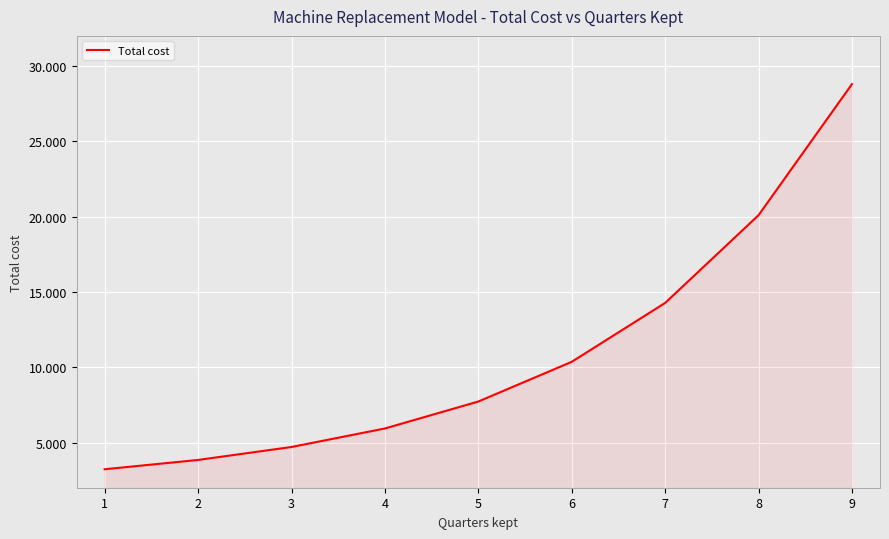

Does the chart display data point markers on the line(s)?

No